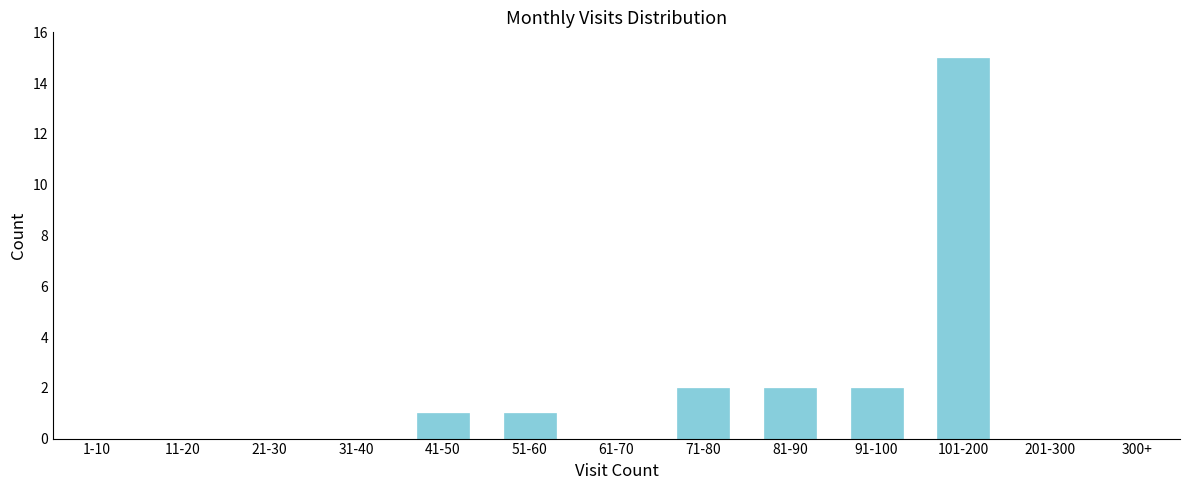

Reading right to left, list all the values displayed in this chart.

201-300=0	101-200=15	91-100=2	81-90=2	71-80=2	61-70=0	51-60=1	41-50=1	31-40=0	21-30=0	11-20=0	1-10=0